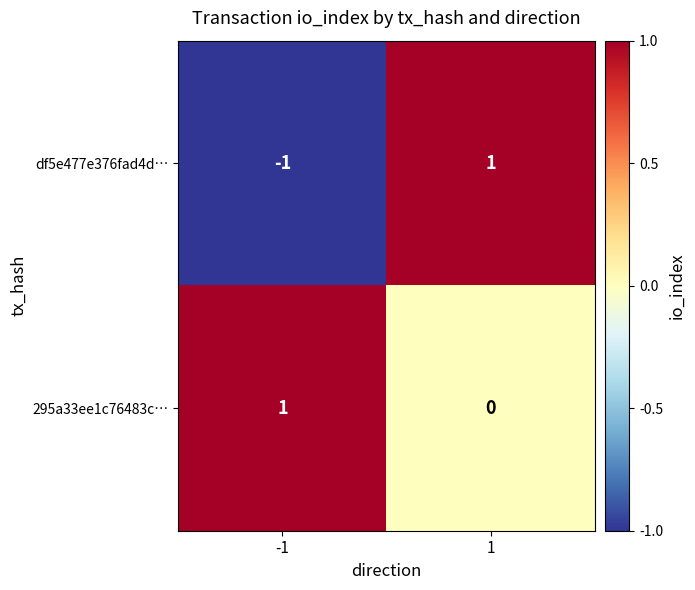

The df5e477e376fad4d… series shows -1 at -1. True or false?

True